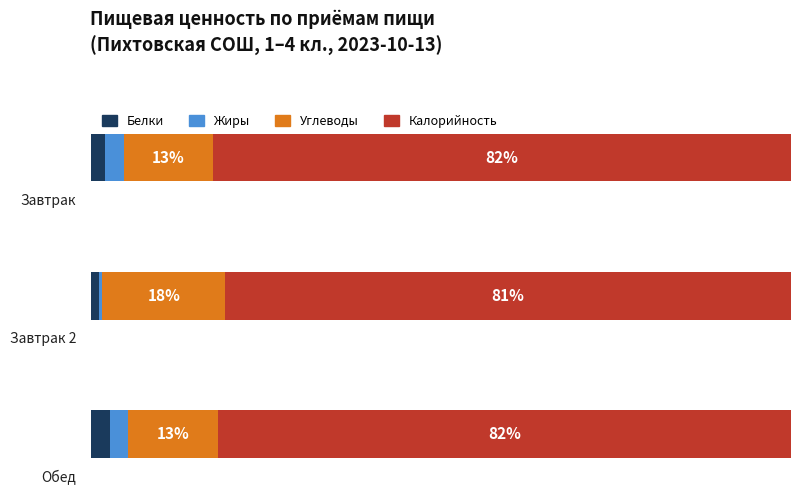

What is the lowest value of the Жиры series?

0.3